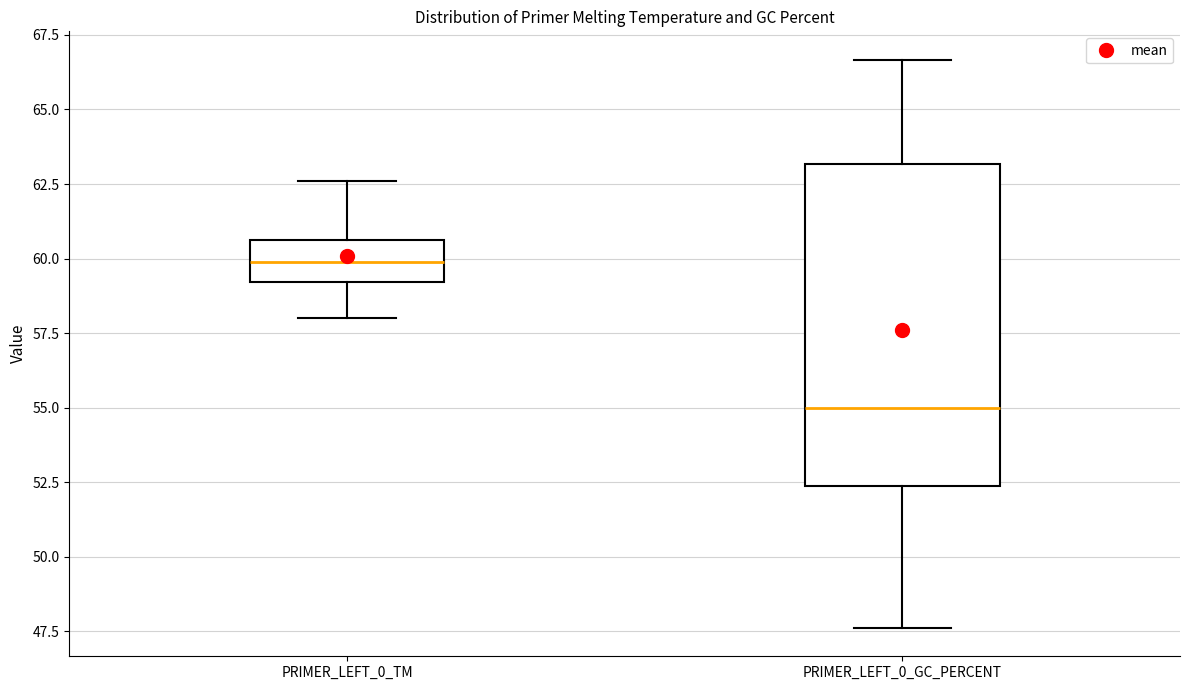

Where does the median line of the box for PRIMER_LEFT_0_GC_PERCENT sit on the y-axis? The values are not printed on the chart, so give them approximately, as read against the axis.

55.0